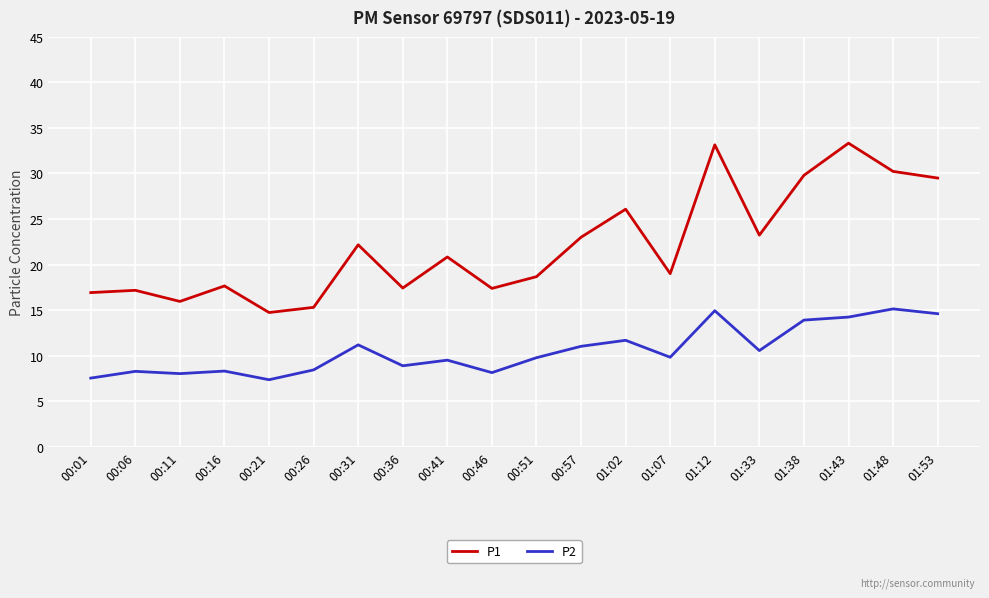

At how many categories does at least one series exceed 29?

5